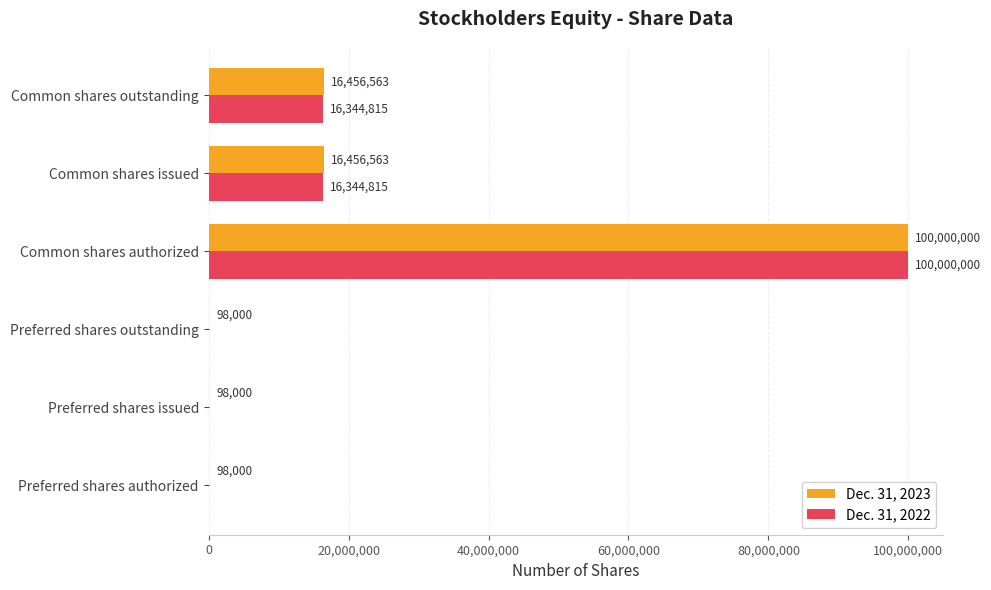

What is the maximum value for Dec. 31, 2023?

100000000